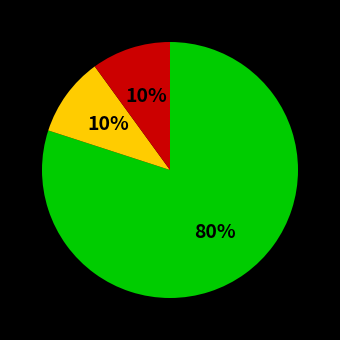

To the nearest percent, what is the average slice percentage?

33%